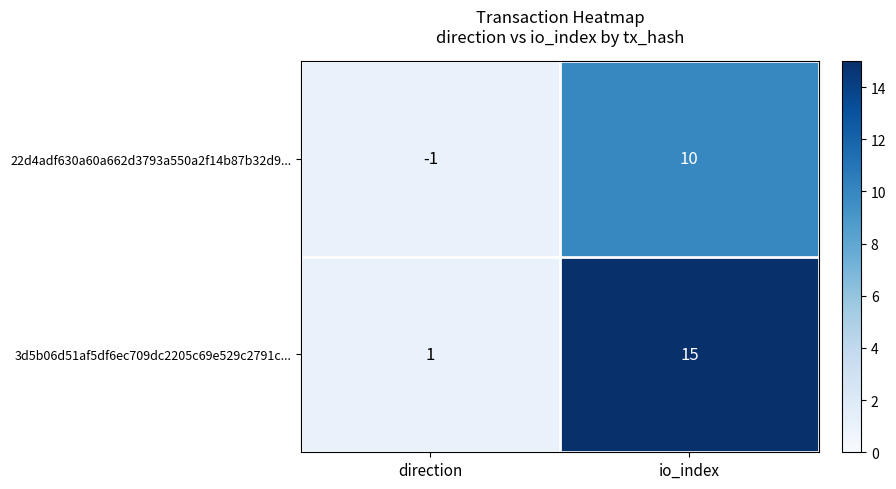

At which category is the sum across all series the highest?

io_index